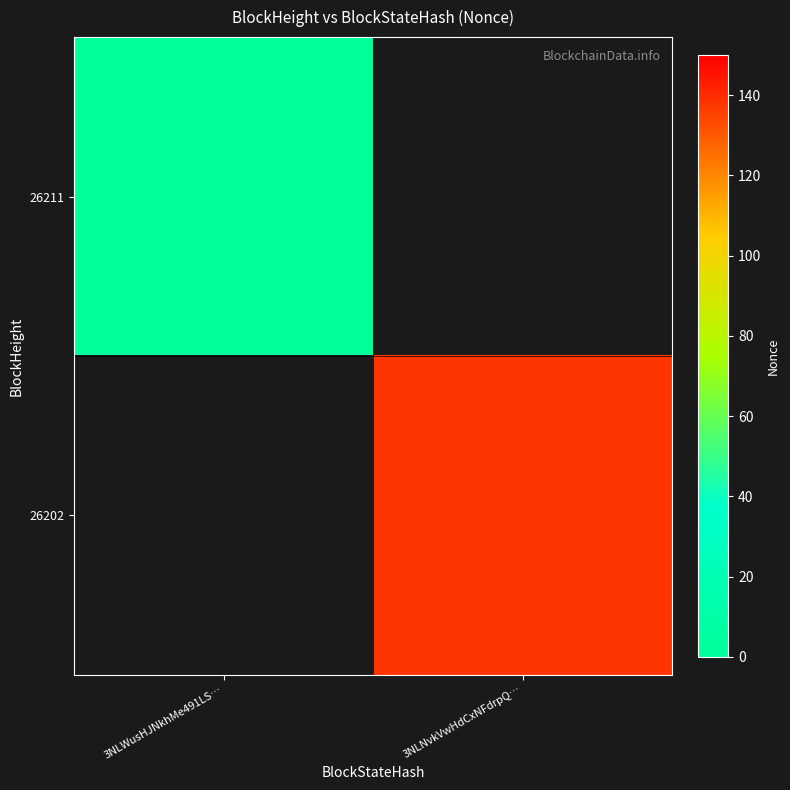

Which category has the highest value across all series?

3NLNvkVwHdCxNFdrpQ…